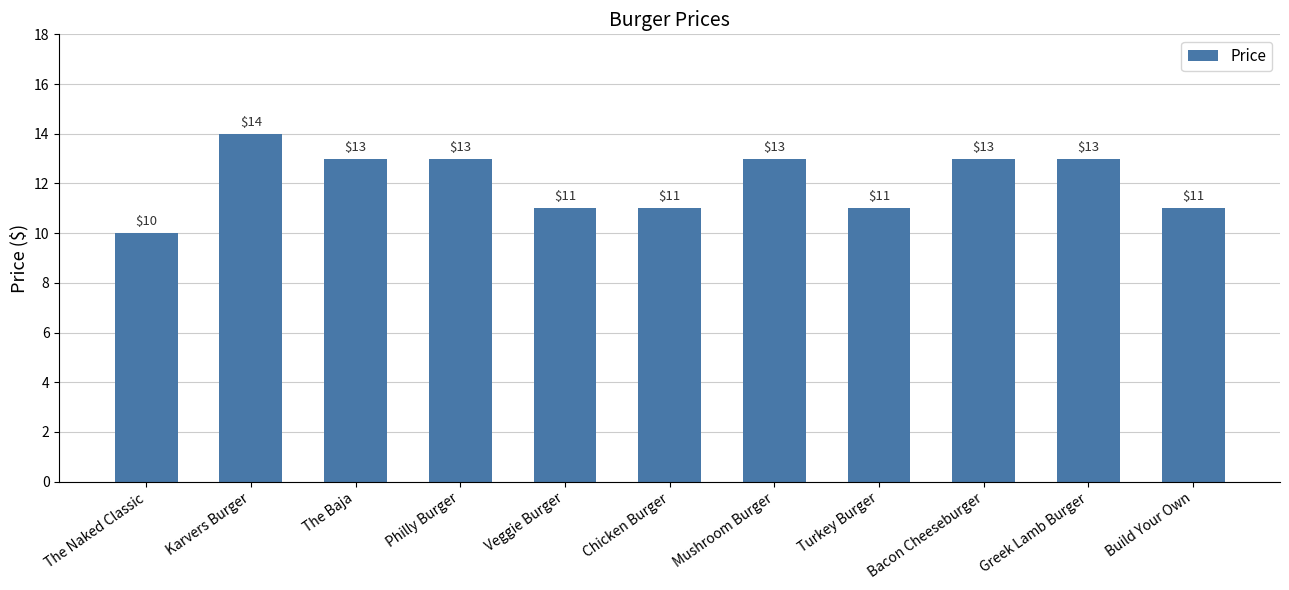

What is the ratio of the value at The Baja to the value at Mushroom Burger?

1.0